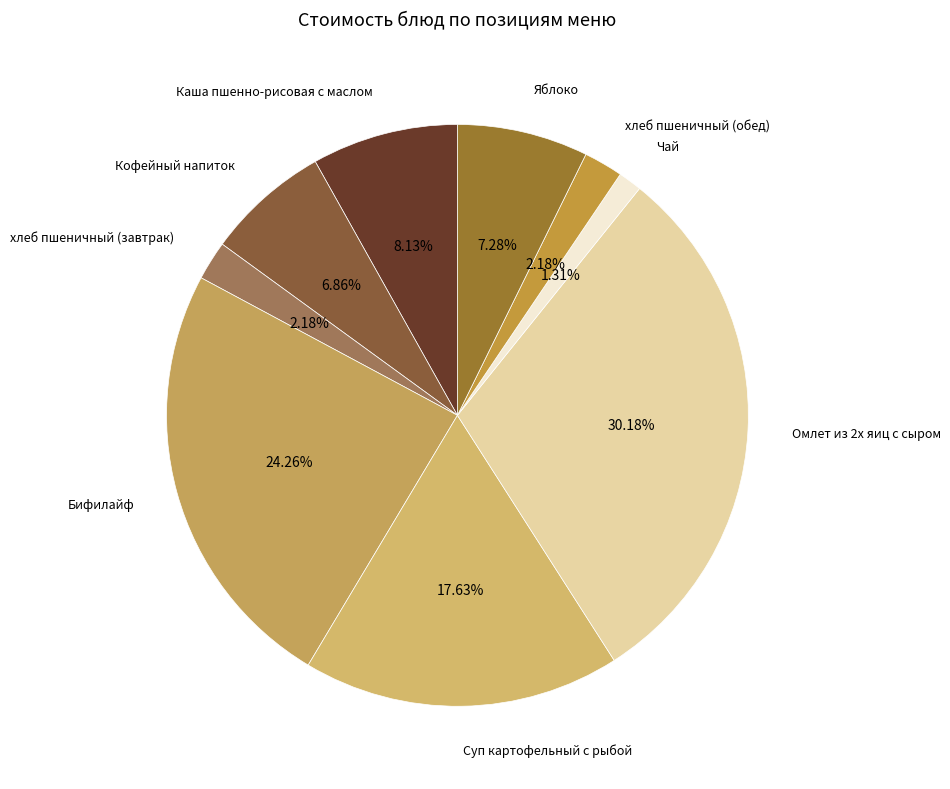

Which has a higher value, Кофейный напиток or Омлет из 2х яиц с сыром?

Омлет из 2х яиц с сыром